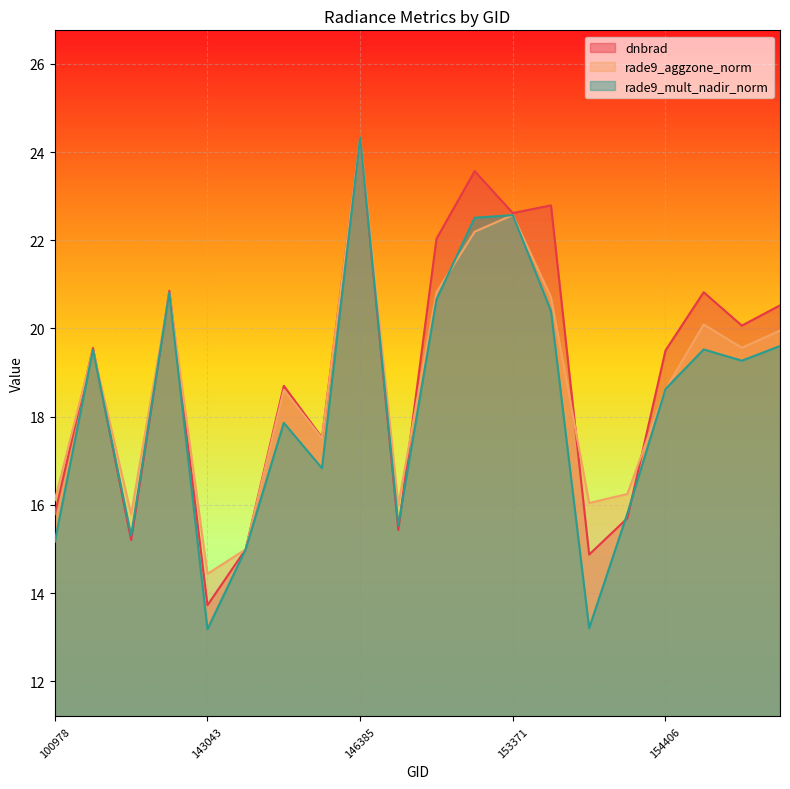

Rank the series at 155557 from highest to lowest value.

dnbrad, rade9_aggzone_norm, rade9_mult_nadir_norm